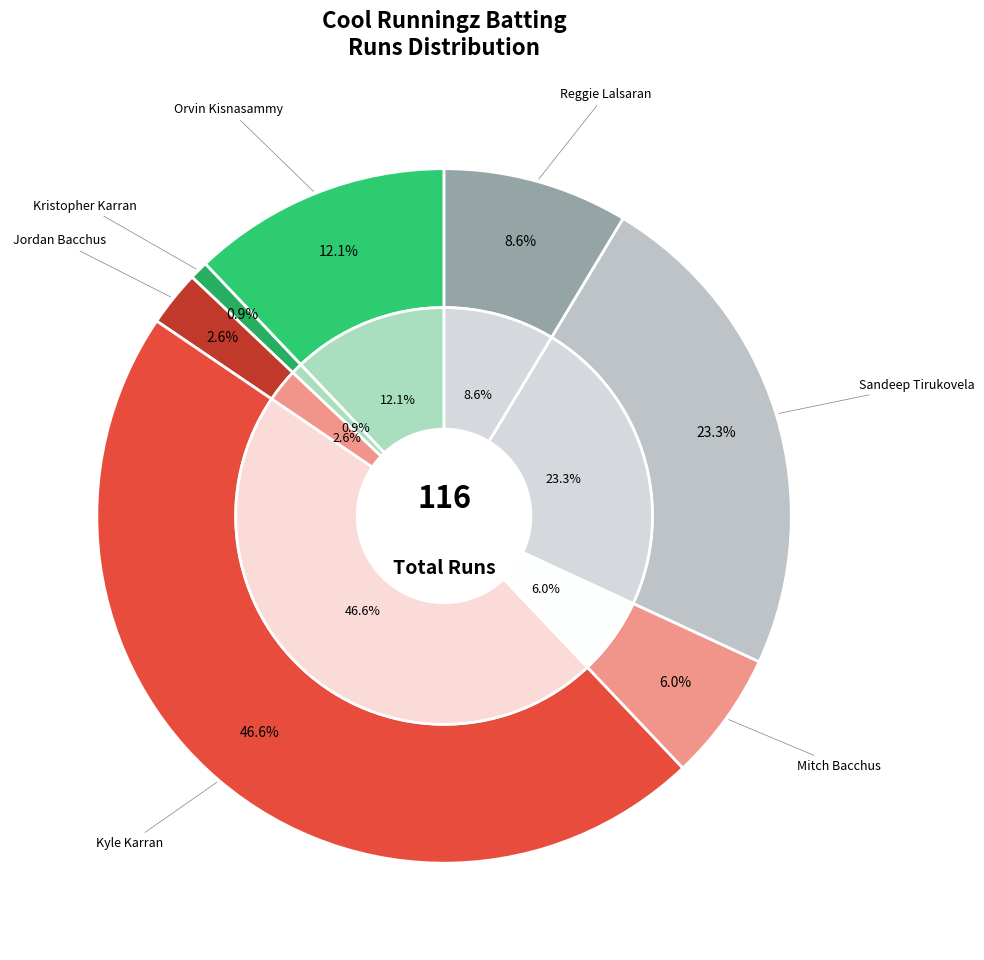

Which slice is the largest?

Kyle Karran